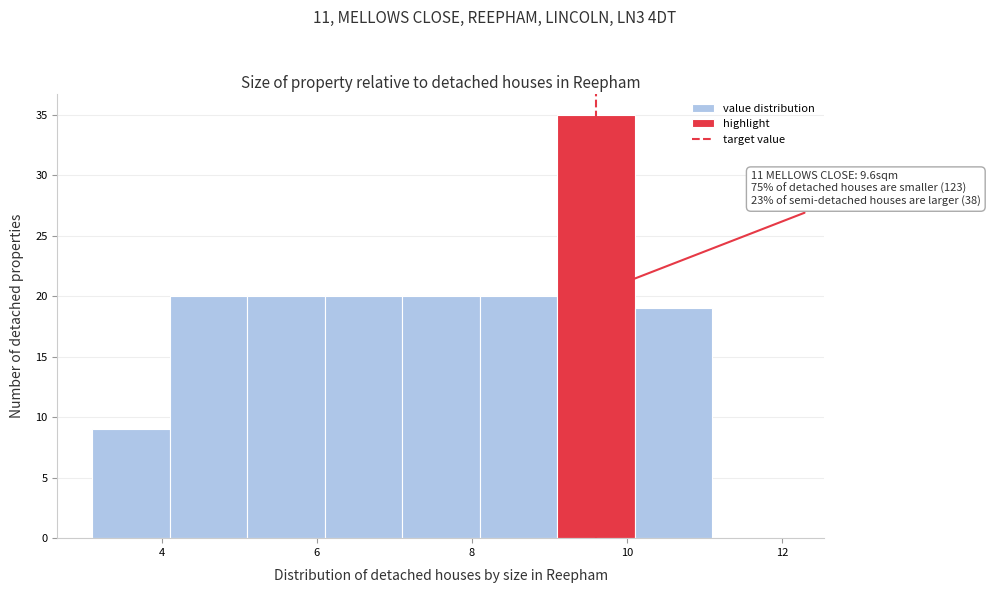

Over which range of the x-axis is the bar tallest?

9.1 to 10.1